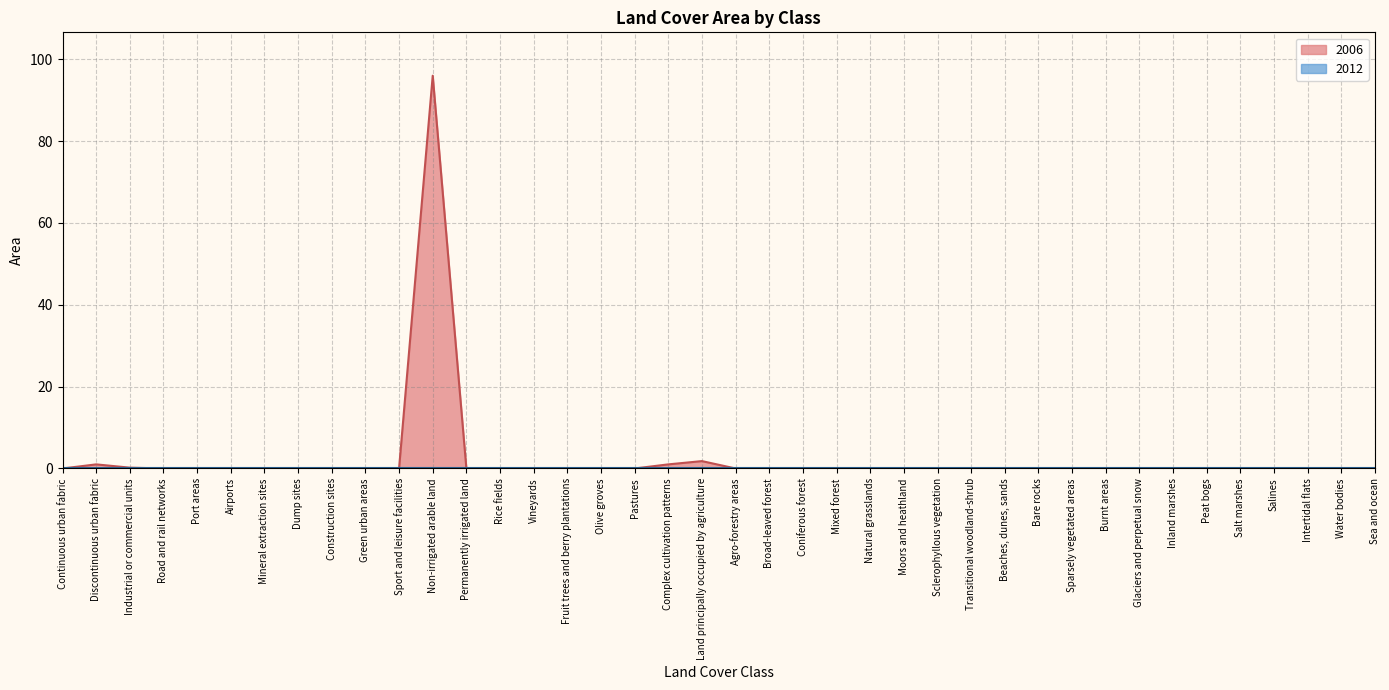

What position from the right is Water bodies?

2